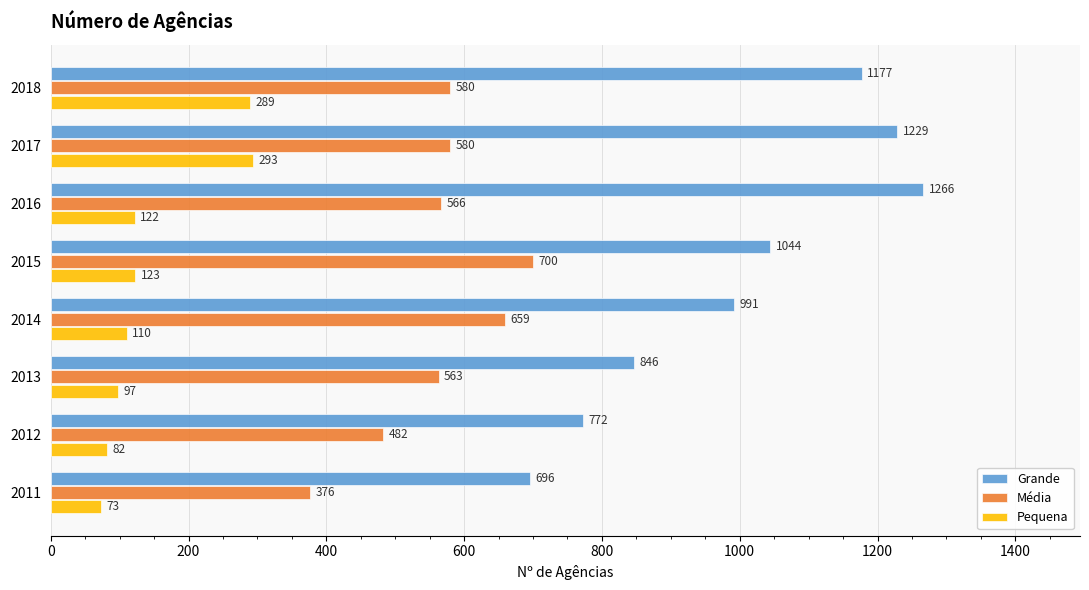

What is the highest value of the Grande series?

1266